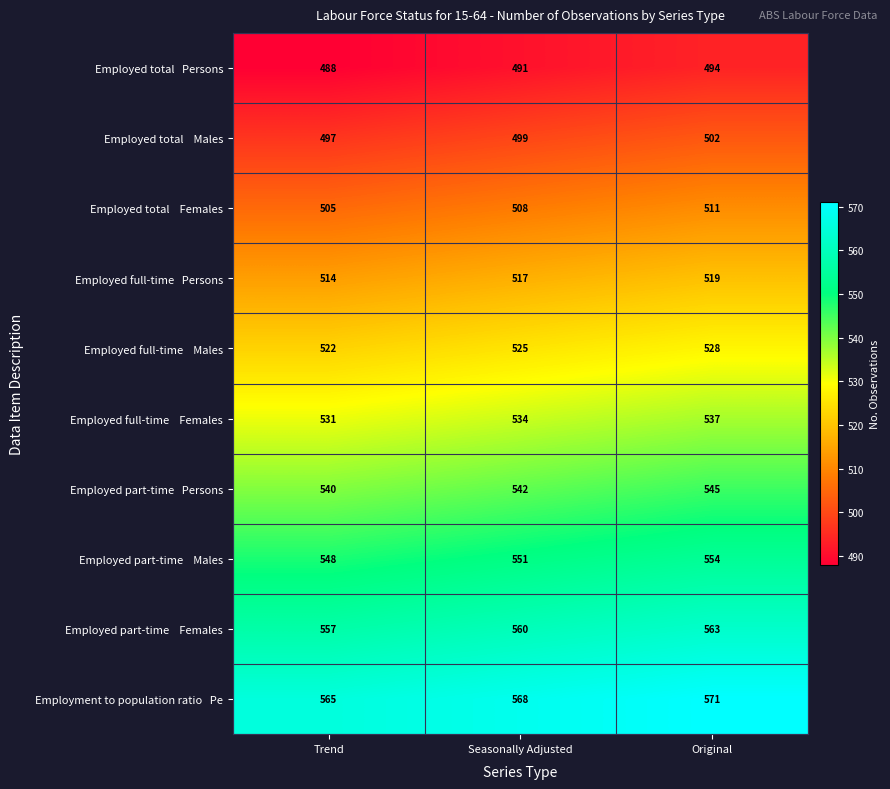

What is the maximum value shown in the chart?

571